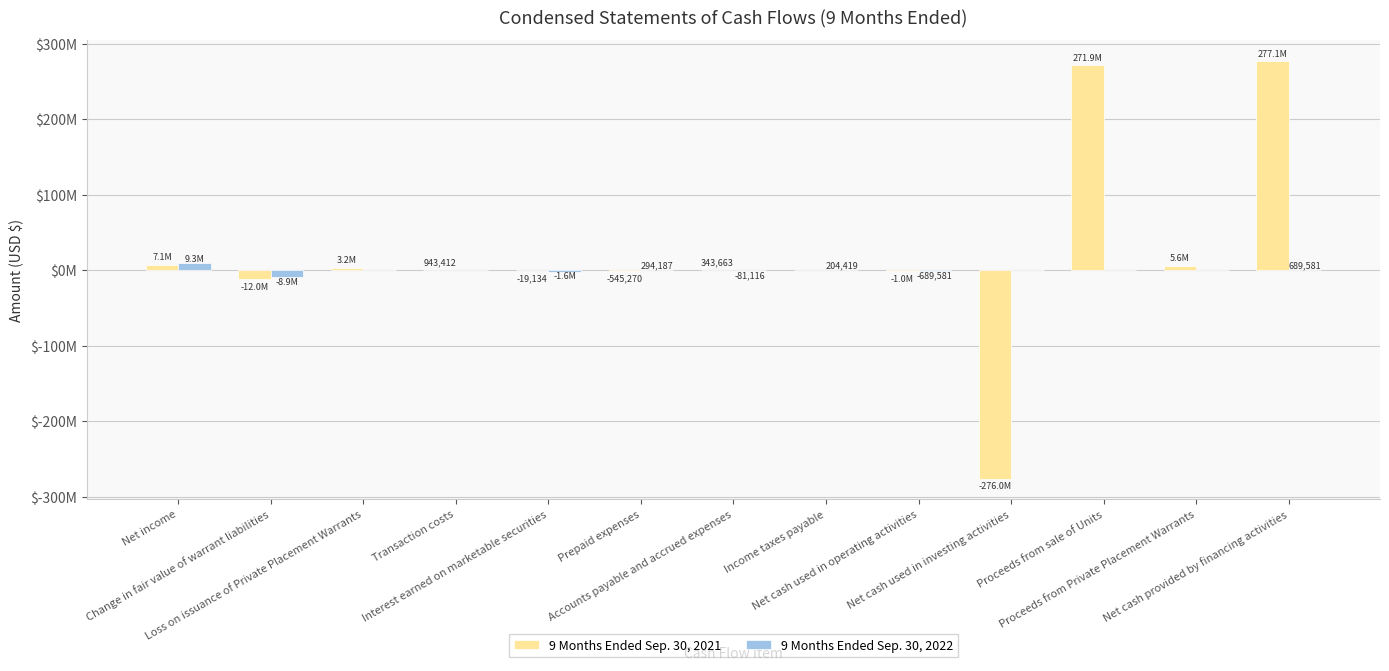

What is the difference between the maximum and minimum values in the 9 Months Ended Sep. 30, 2022 series?

18208330